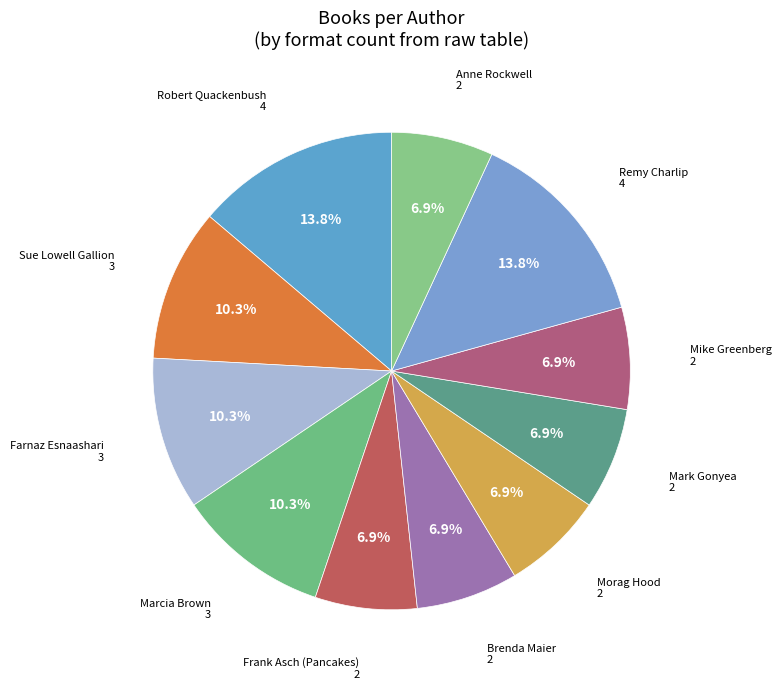

Is Anne Rockwell the majority of the pie?

No